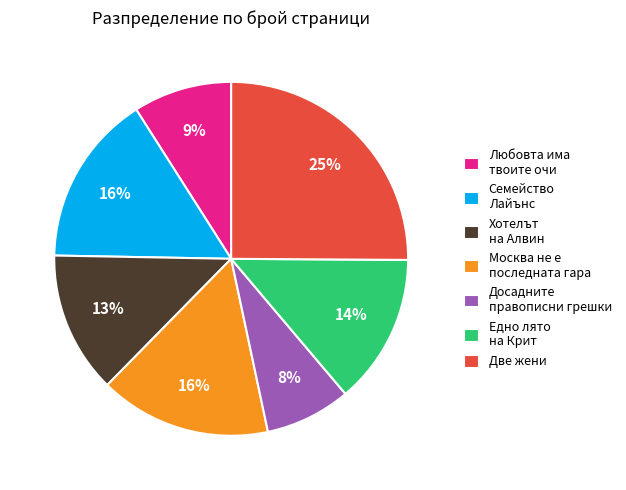

To the nearest percent, what is the difference between the Досадните правописни грешки and Любовта има твоите очи slice percentages?

1%